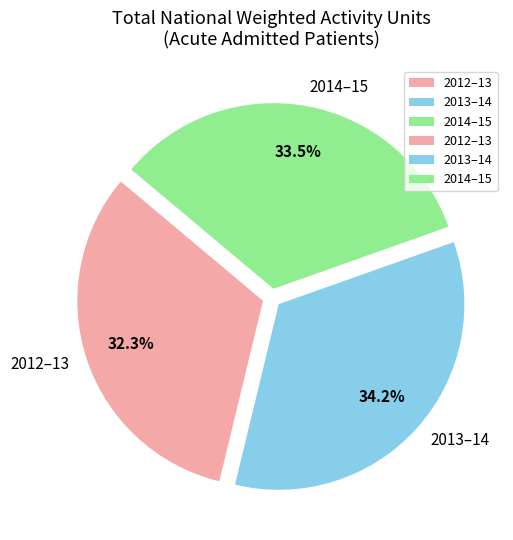

What is the ratio of the value at 2013–14 to the value at 2012–13?

1.1